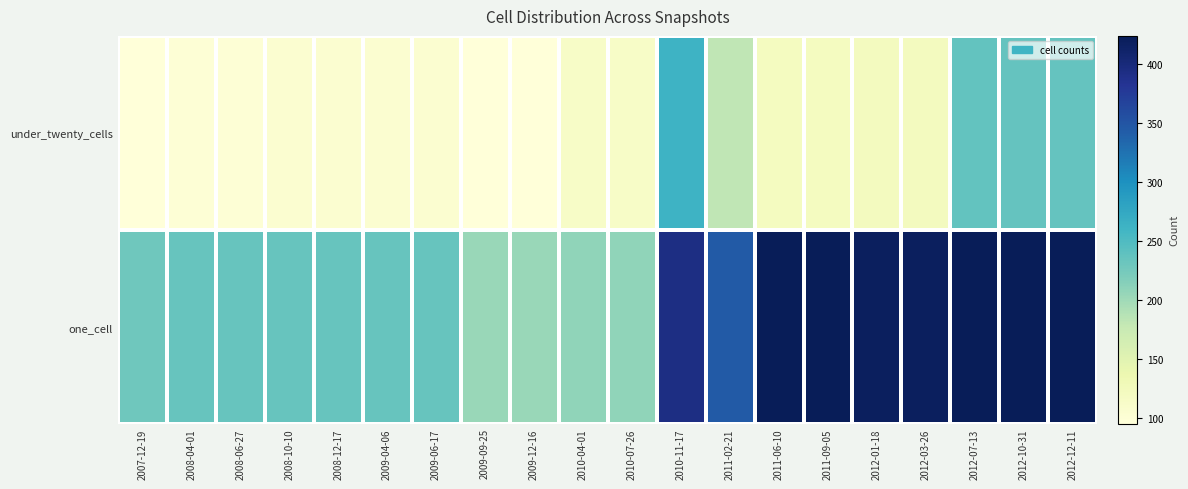

At 2010-11-17, list the series in order from largest to smallest.

one_cell, under_twenty_cells